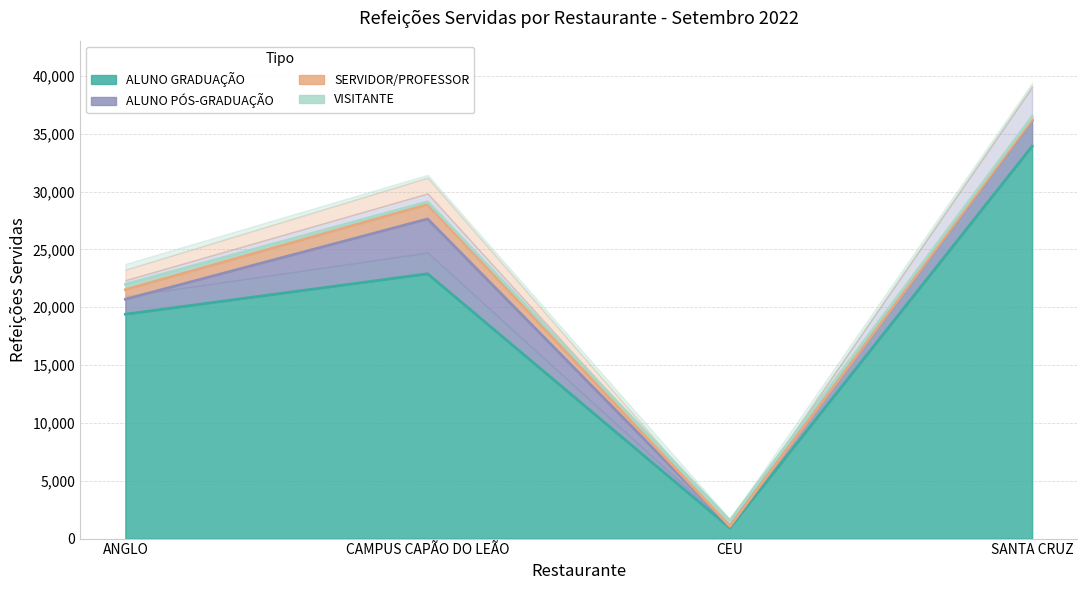

At which category does the chart reach its peak across all series?

ANGLO